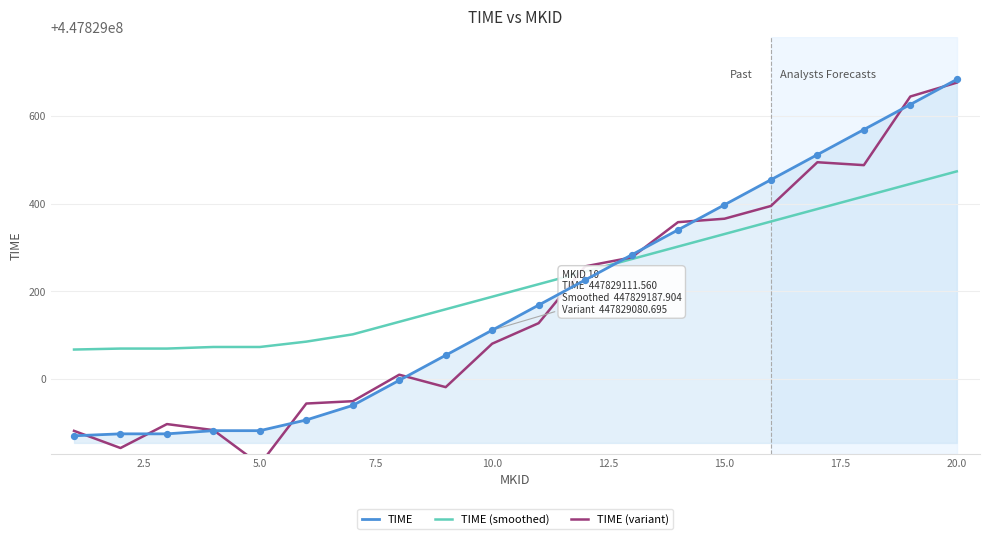

What is the lowest value of the TIME (smoothed) series?

447829067.3